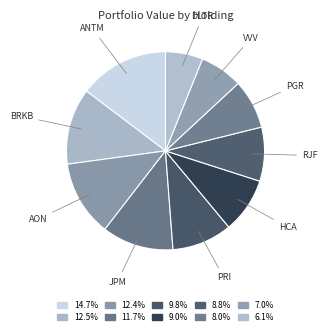

Which category has the biggest portion of the pie?

ANTM